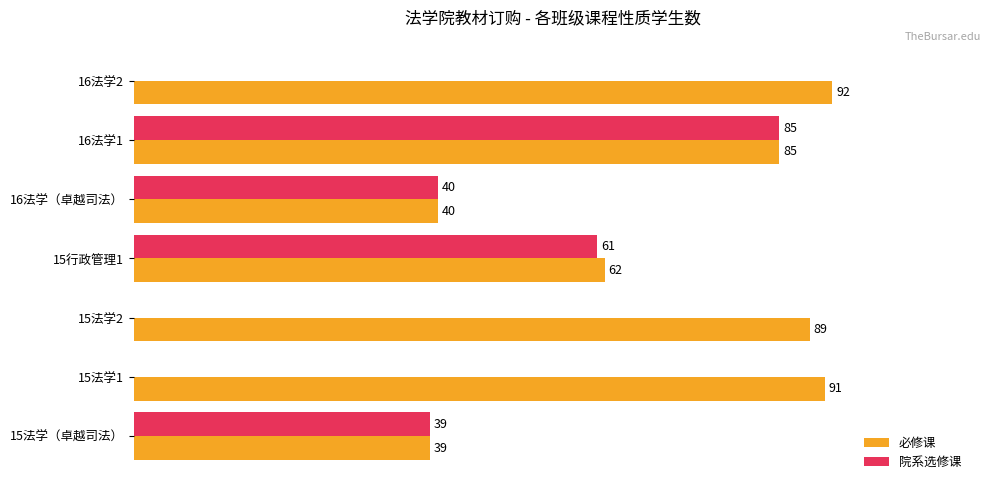

Which series has the largest total across all categories?

必修课